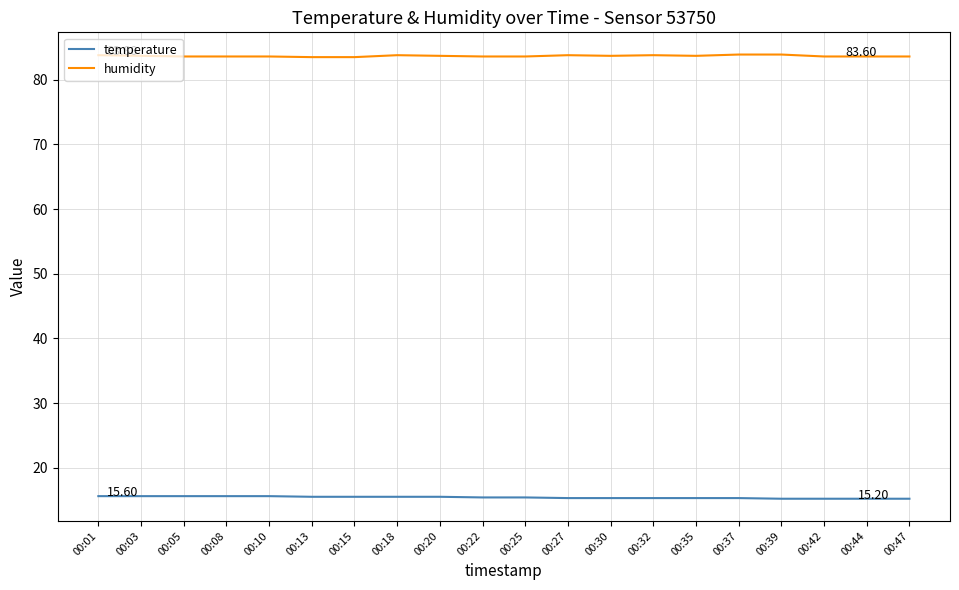

Rank the series by their maximum value, from lowest to highest.

temperature, humidity